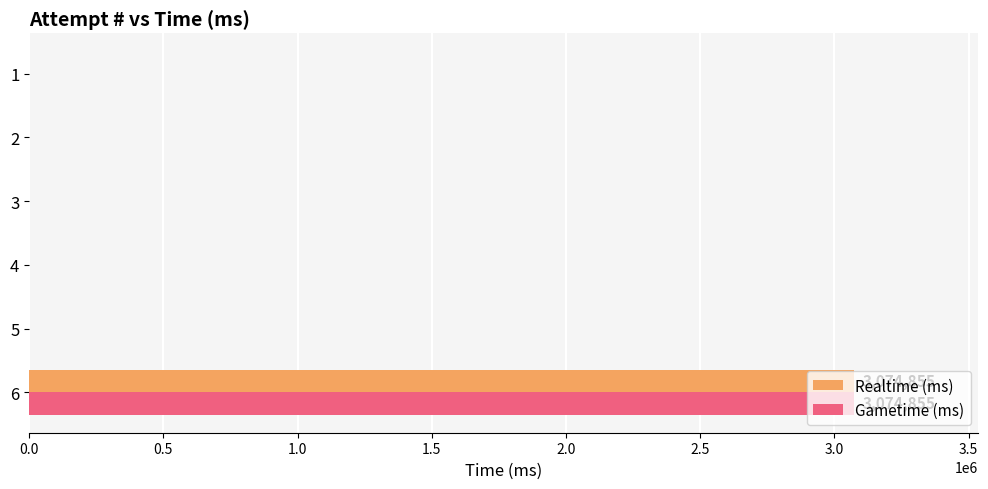

The value of Realtime (ms) at 1 is -1896456. True or false?

False